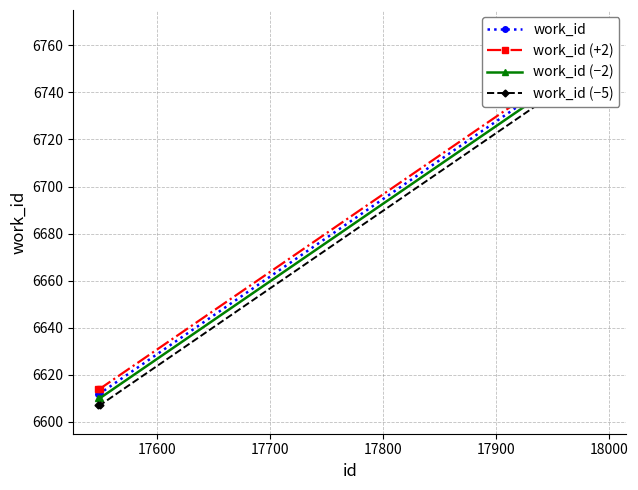

What is the average value of the work_id series?

6685